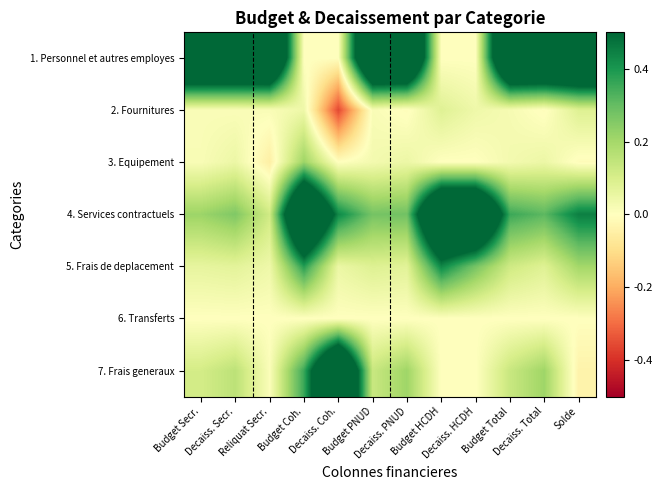

How many categories are shown in the chart?

12